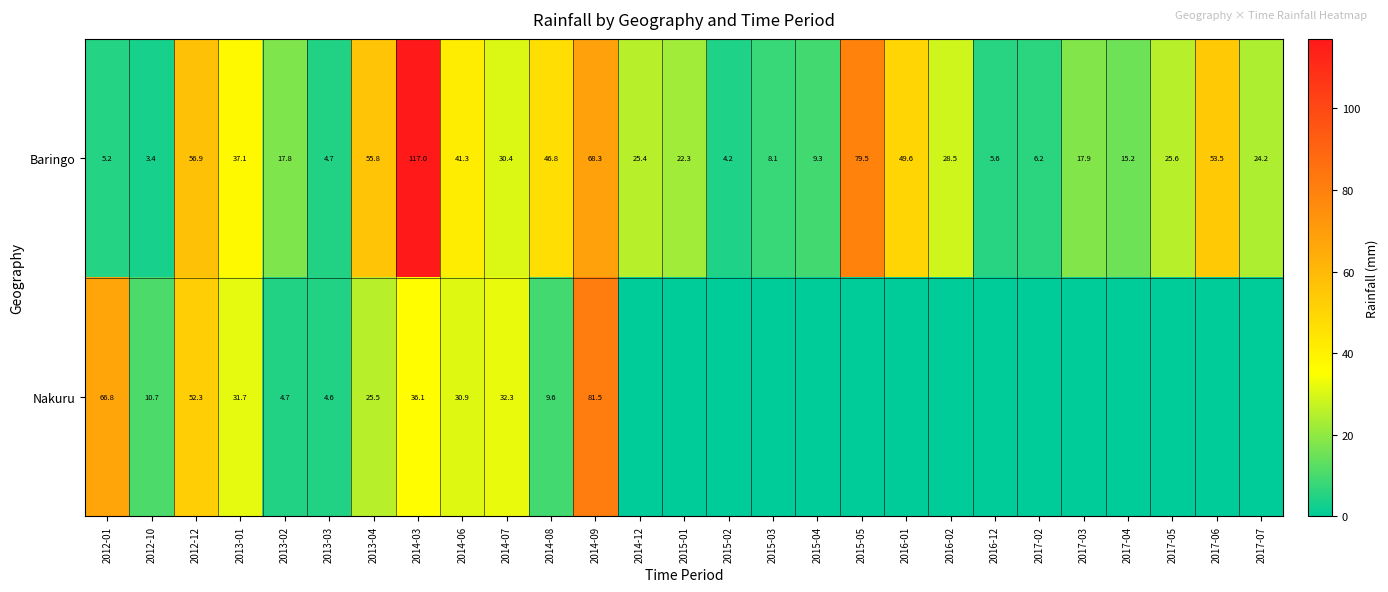

What is the sum of the Baringo values at 2015-05 and 2012-01?

84.7